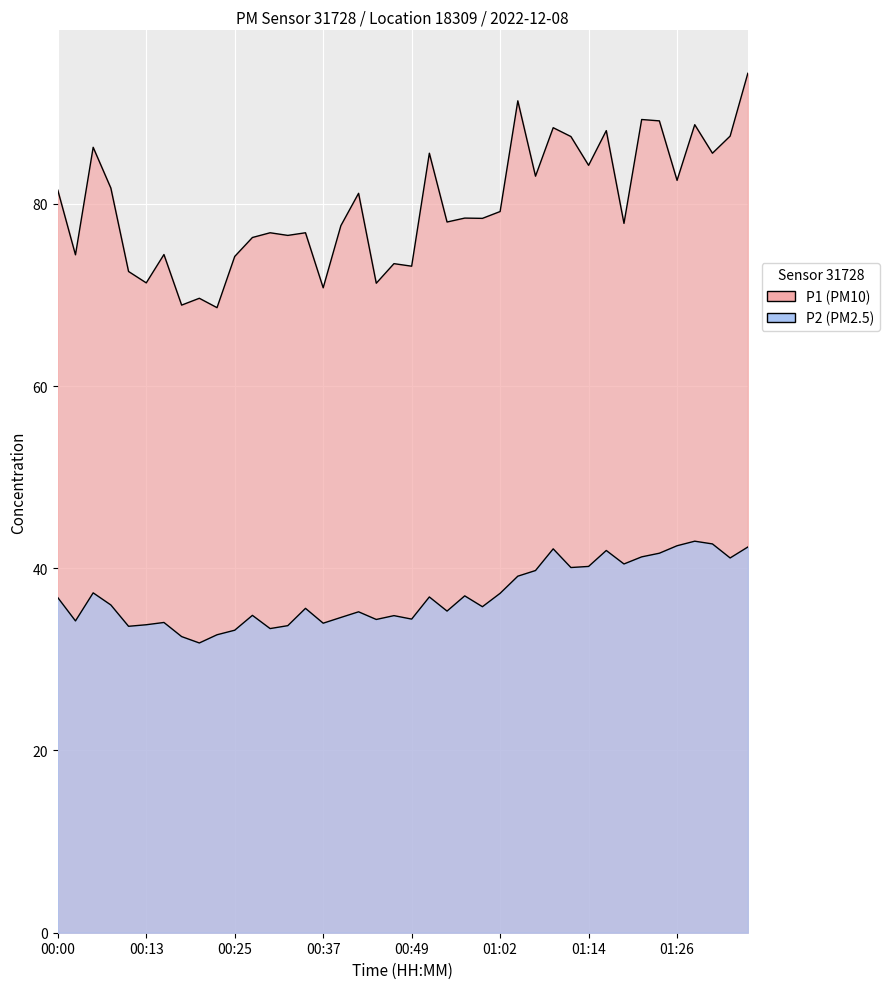

Reading left to right, transcribe all the data shown in this chart.

P1: 00:00=81.5	00:03=74.4	00:05=86.2	00:08=81.7	00:10=72.6	00:13=71.3	00:15=74.4	00:18=68.9	00:20=69.6	00:23=68.6	00:25=74.2	00:28=76.3	00:30=76.8	00:32=76.5	00:35=76.8	00:37=70.8	00:40=77.6	00:42=81.2	00:45=71.3	00:47=73.4	00:49=73.2	00:52=85.5	00:54=78.0	00:57=78.4	00:59=78.4	01:02=79.2	01:04=91.3	01:06=83.0	01:09=88.3	01:11=87.4	01:14=84.2	01:16=88.0	01:19=77.8	01:21=89.2	01:23=89.1	01:26=82.6	01:28=88.7	01:31=85.5	01:33=87.4	01:36=94.3
P2: 00:00=36.8	00:03=34.2	00:05=37.3	00:08=36.0	00:10=33.6	00:13=33.8	00:15=34.0	00:18=32.5	00:20=31.8	00:23=32.7	00:25=33.2	00:28=34.8	00:30=33.4	00:32=33.7	00:35=35.6	00:37=34.0	00:40=34.6	00:42=35.2	00:45=34.4	00:47=34.8	00:49=34.4	00:52=36.9	00:54=35.3	00:57=37.0	00:59=35.8	01:02=37.2	01:04=39.1	01:06=39.8	01:09=42.1	01:11=40.1	01:14=40.2	01:16=42.0	01:19=40.5	01:21=41.2	01:23=41.6	01:26=42.5	01:28=43.0	01:31=42.7	01:33=41.1	01:36=42.3